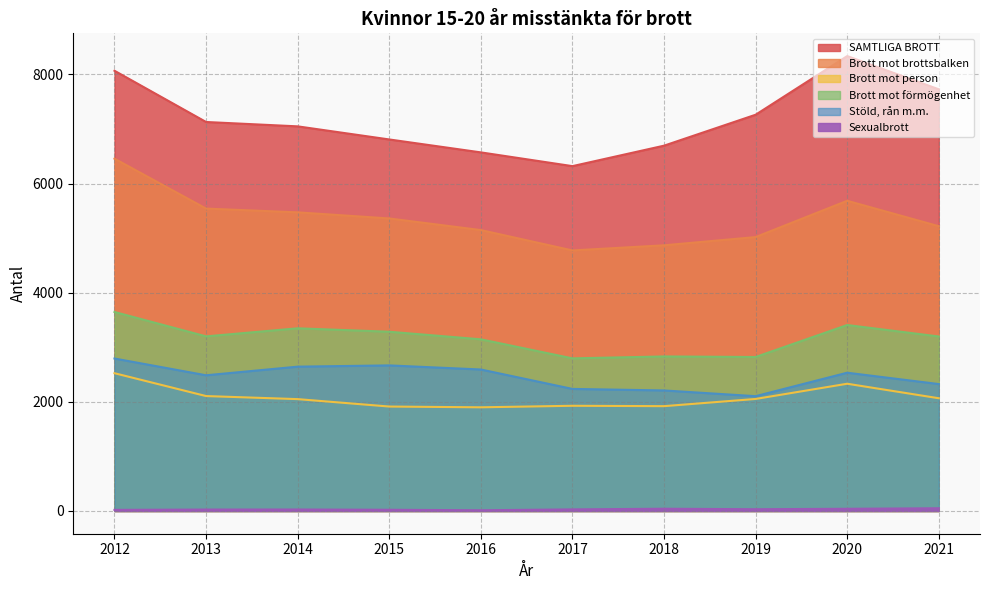

What is the value of the Sexualbrott point at the 1st from the left?

20